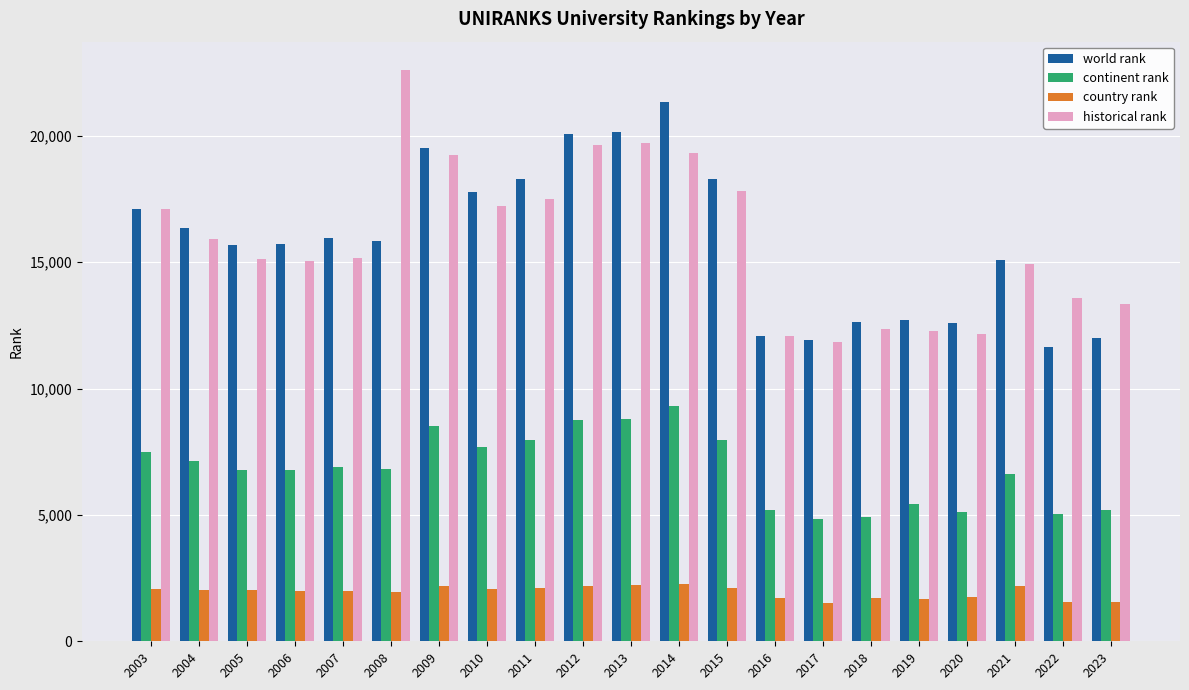

How many bars are there in each group?

4